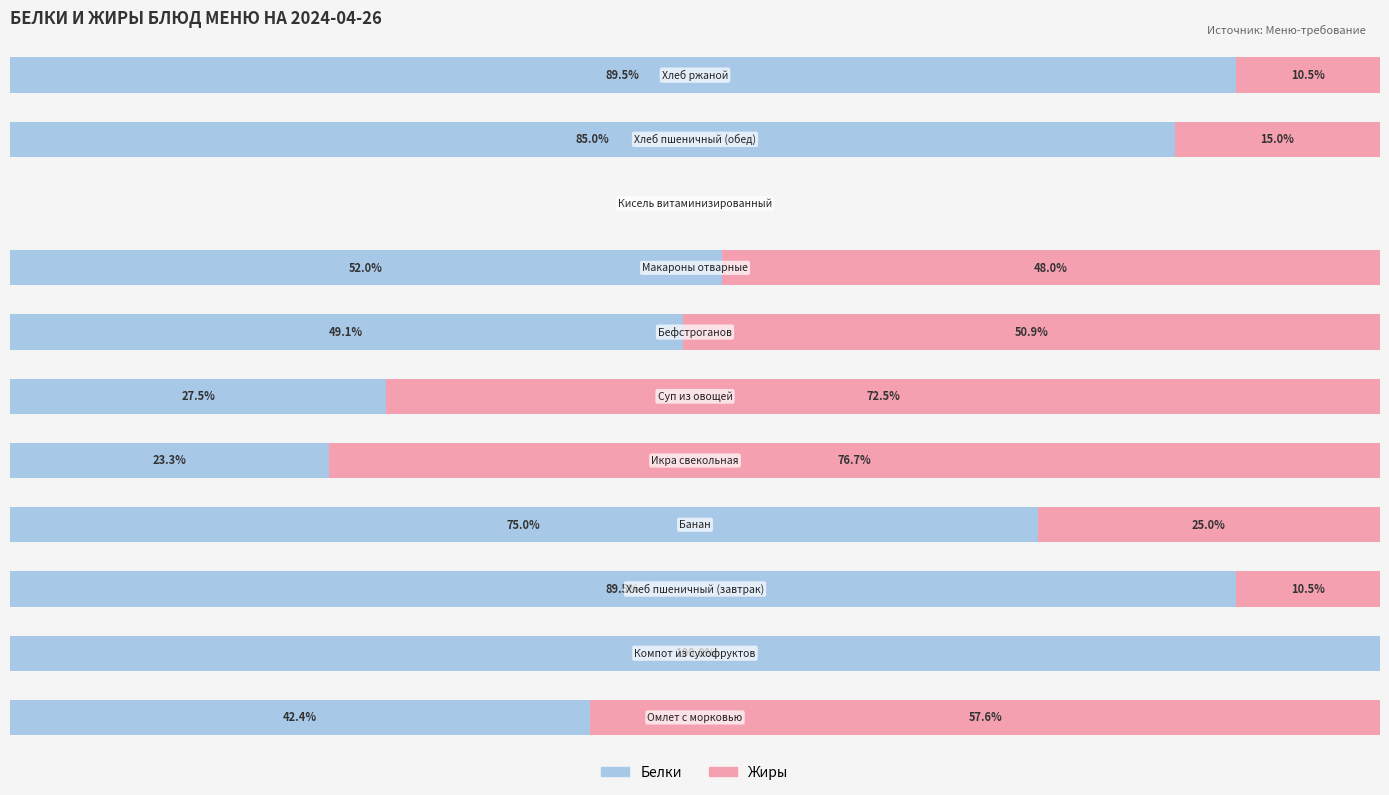

Which series has the largest total across all categories?

Белки